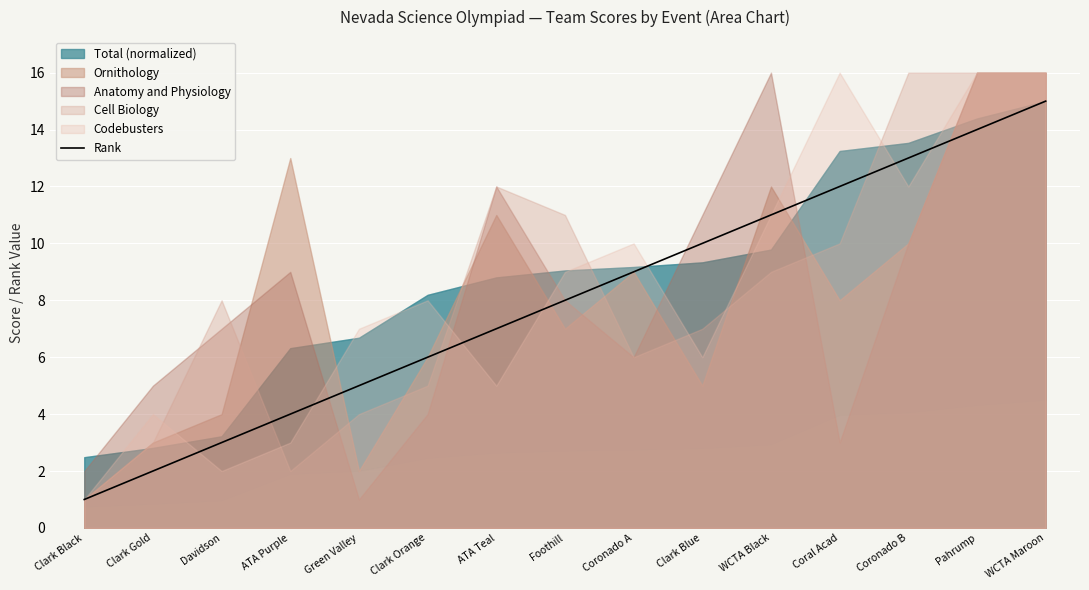

What is the average value?

8